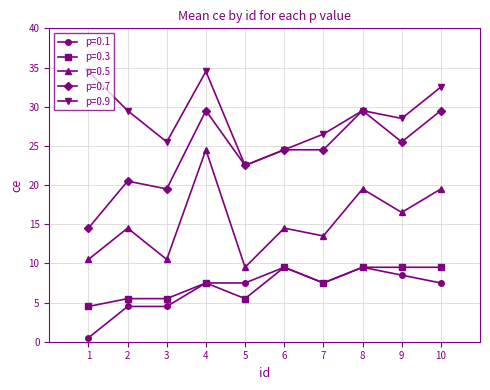

What is the difference between the maximum and minimum values in the p=0.5 series?

15.0